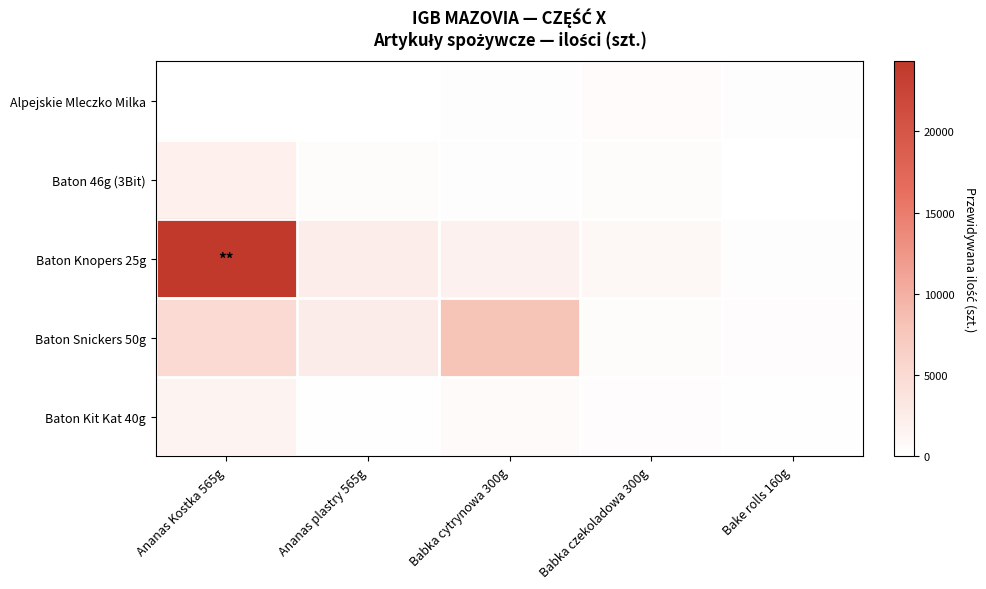

Which series has the largest total across all categories?

Baton Knopers 25g